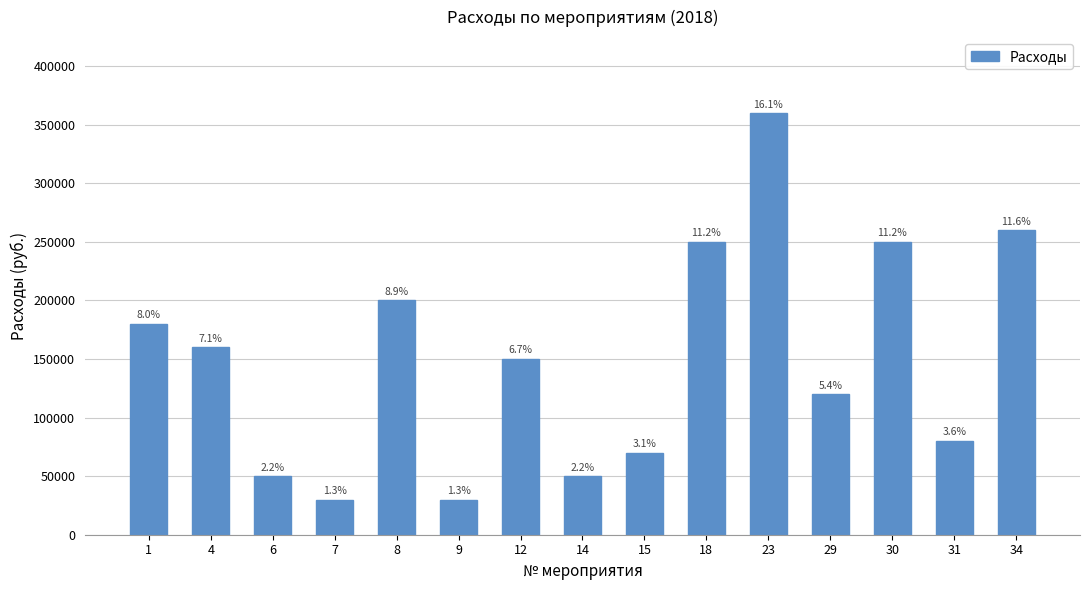

What is the sum of all values?

2240000